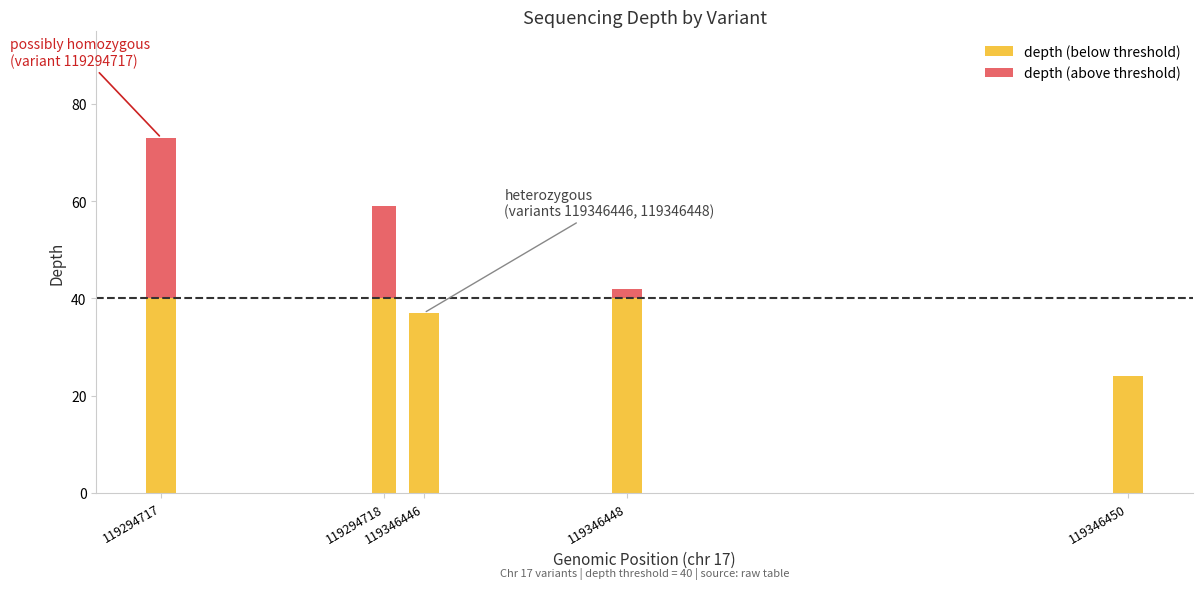

List the series in order of their overall mean, highest first.

depth (below threshold), depth (above threshold)